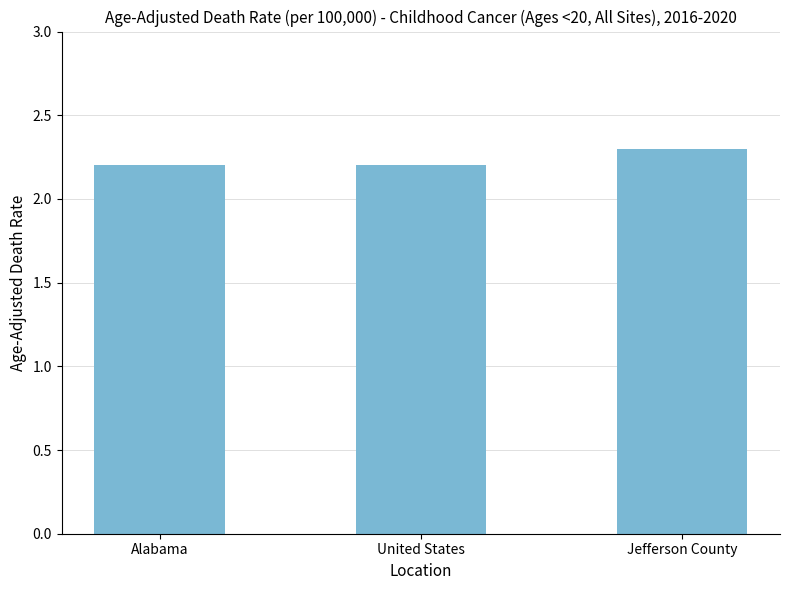

Reading left to right, what are all the values shown in this chart?

2.2	2.2	2.3